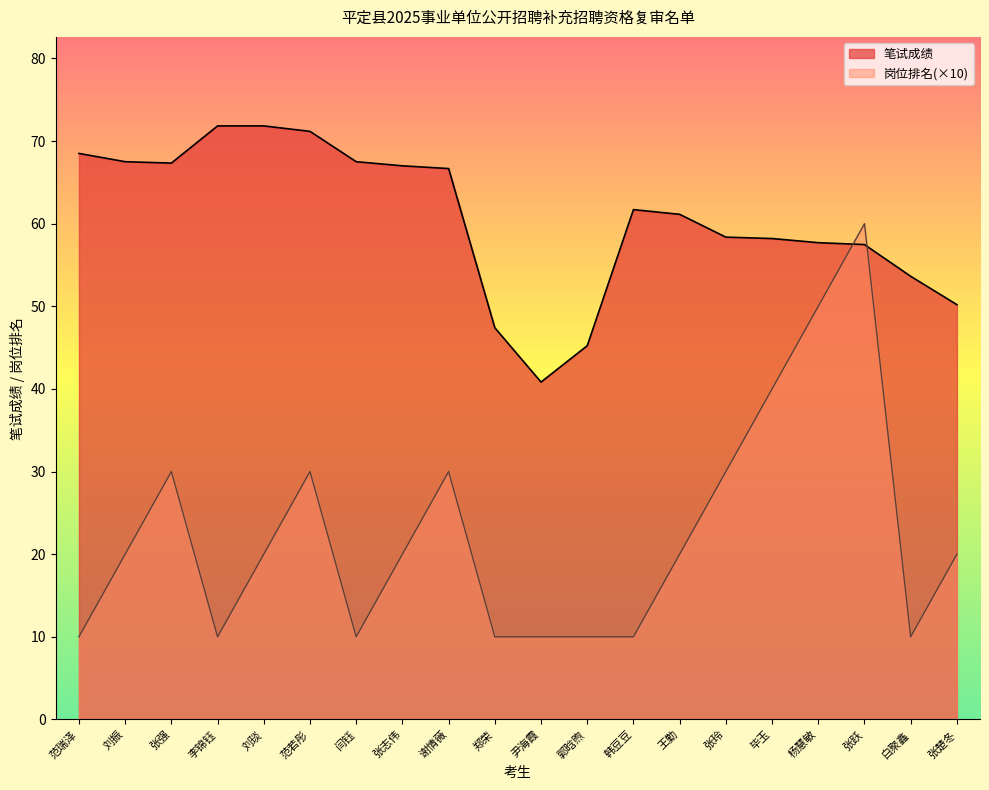

Which category has the highest value in the 岗位排名 series?

张跃